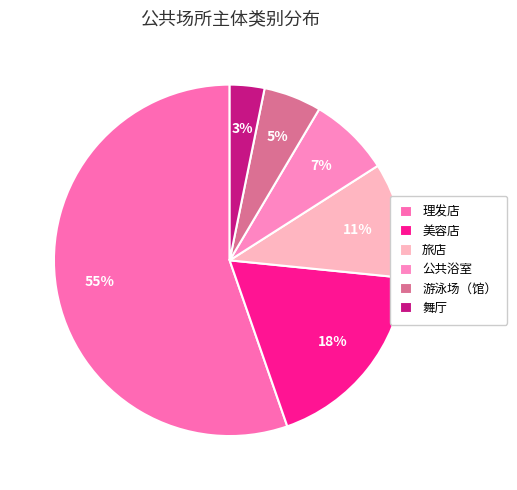

What is the largest slice in the pie chart?

理发店